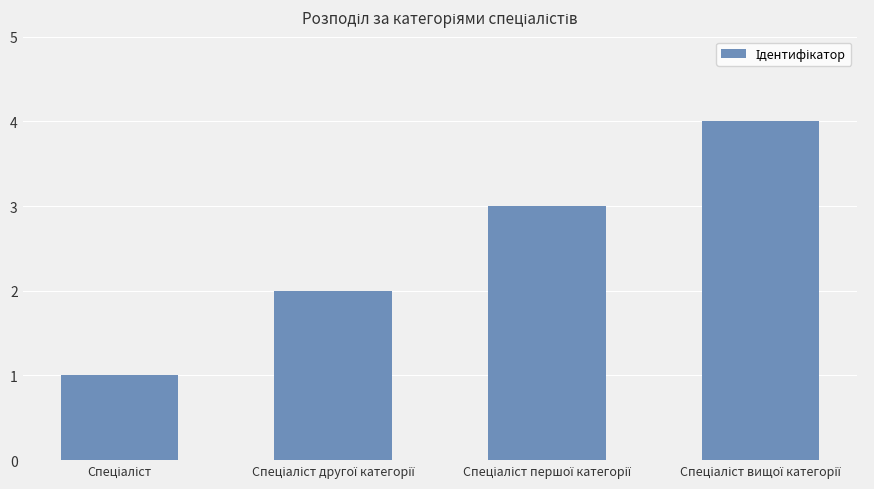

What is the difference between the maximum and minimum values?

3